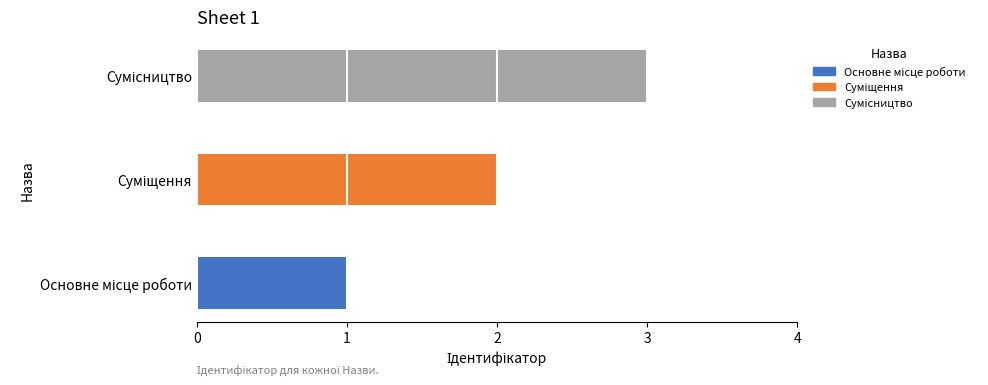

What is the average value?

2